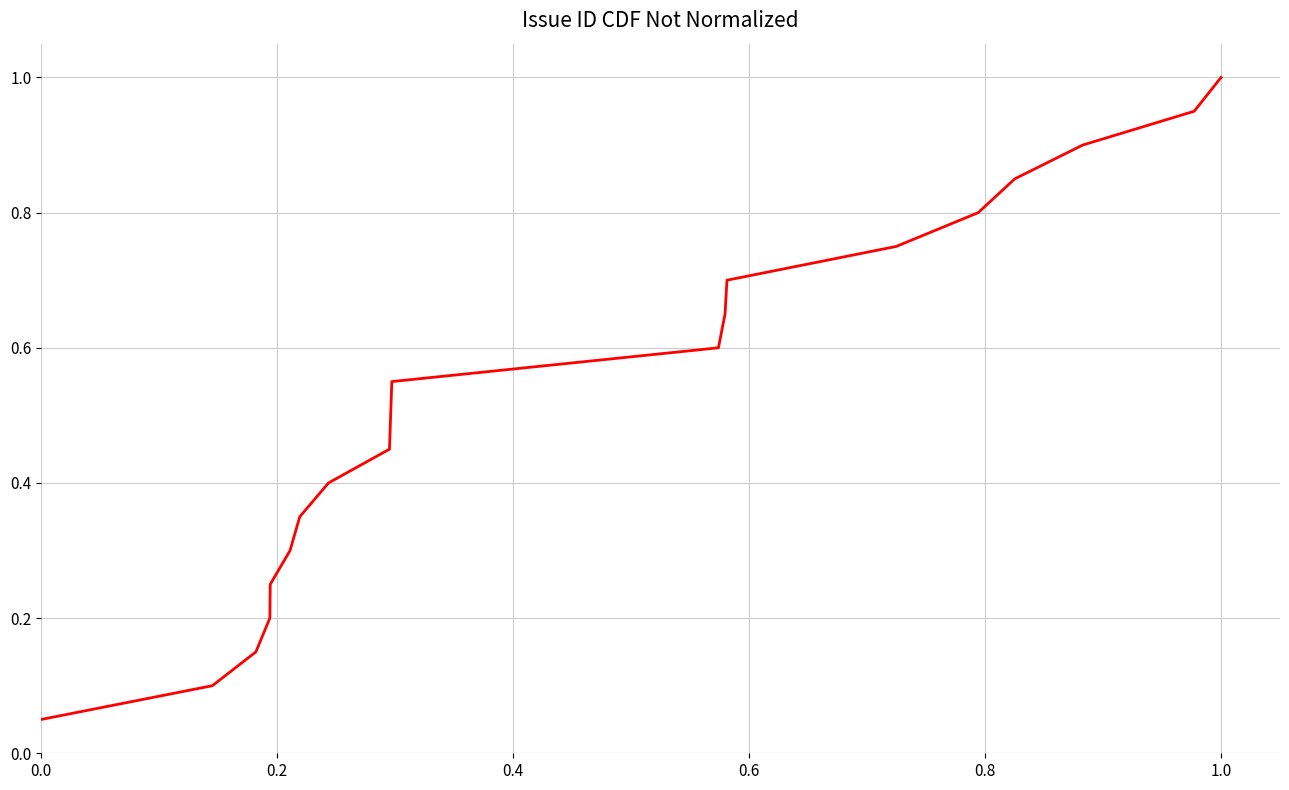

True or false: the data has more than 1 interior local peaks.

False